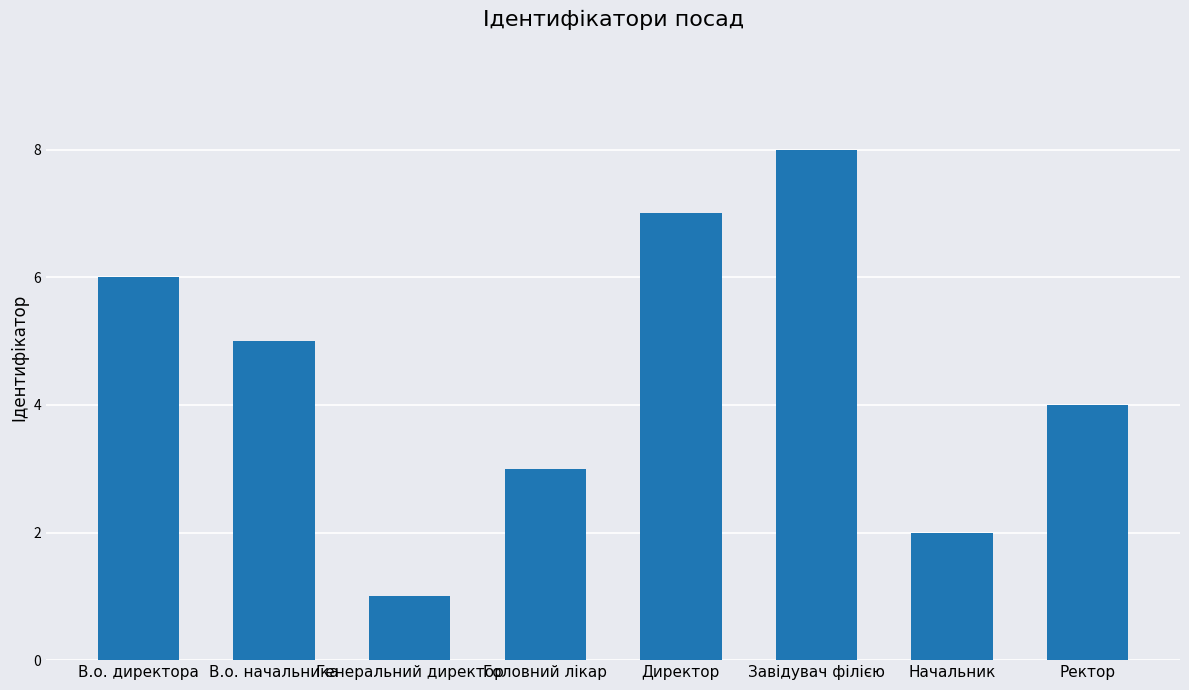

What position from the left is Генеральний директор?

3